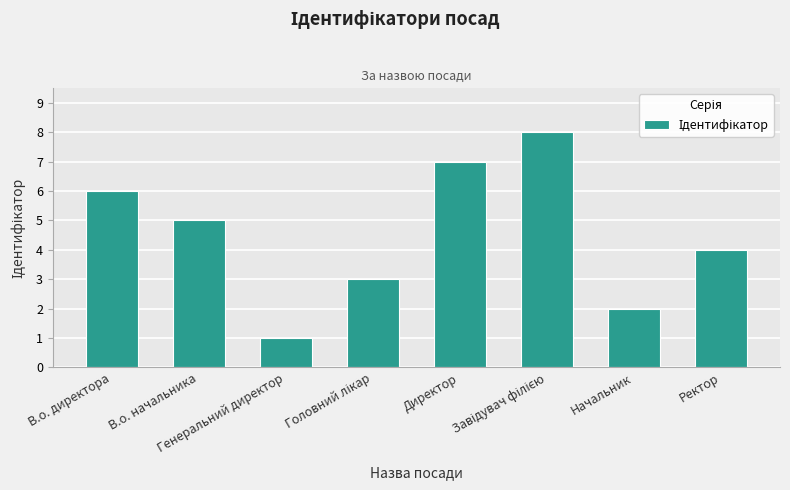

What is the maximum value shown in the chart?

8